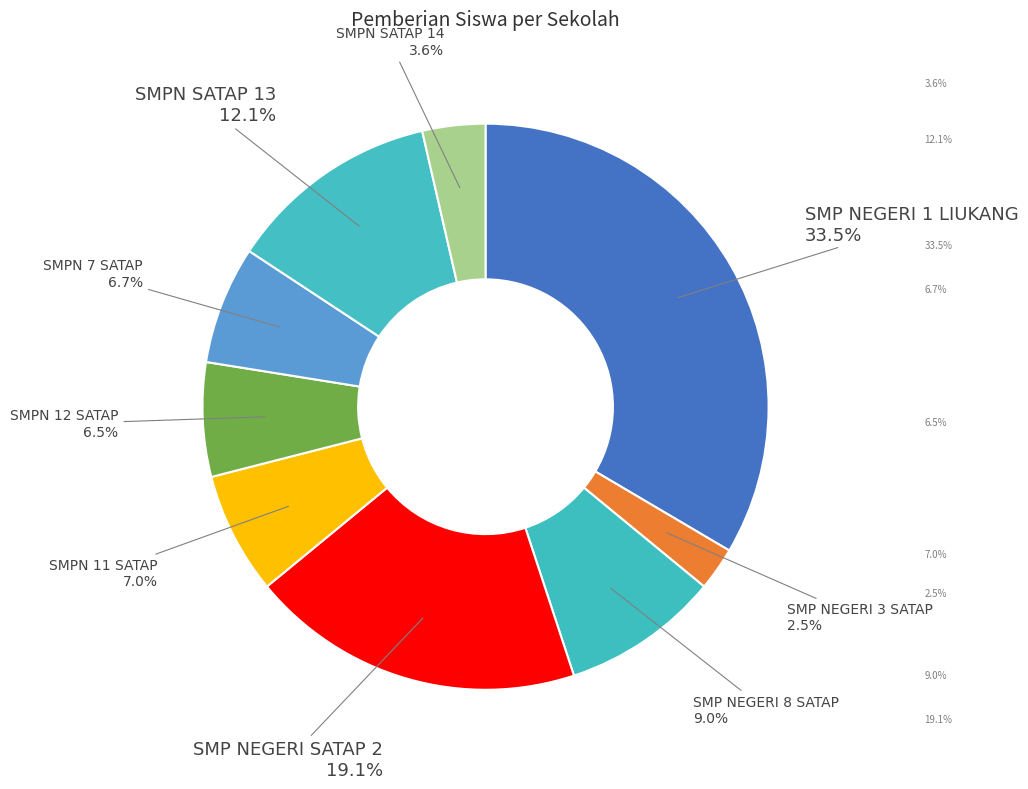

How many slices are in this pie chart?

9